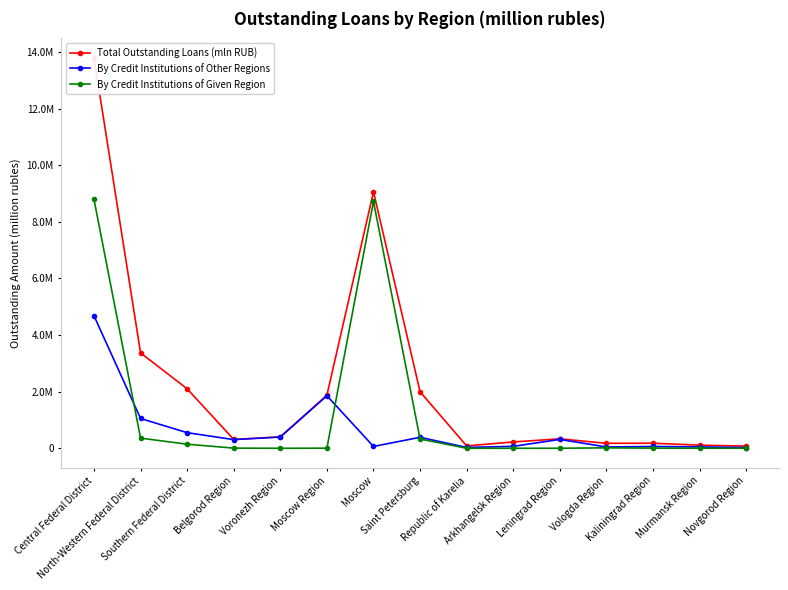

True or false: Total Outstanding Loans (mln RUB) and By Credit Institutions of Given Region cross at least once.

False